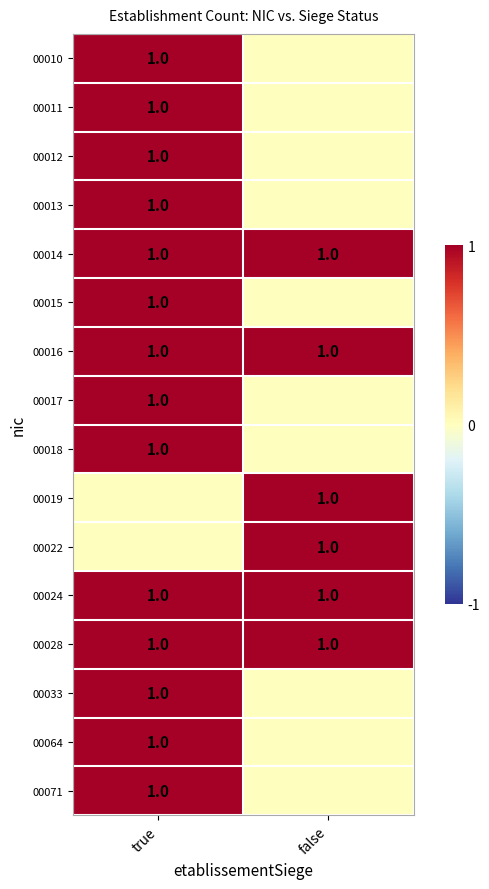

The 00022 series shows 1 at false. True or false?

True